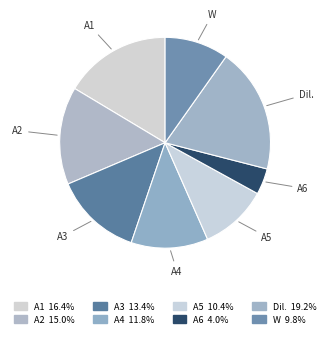

Is there a majority slice in this chart?

No